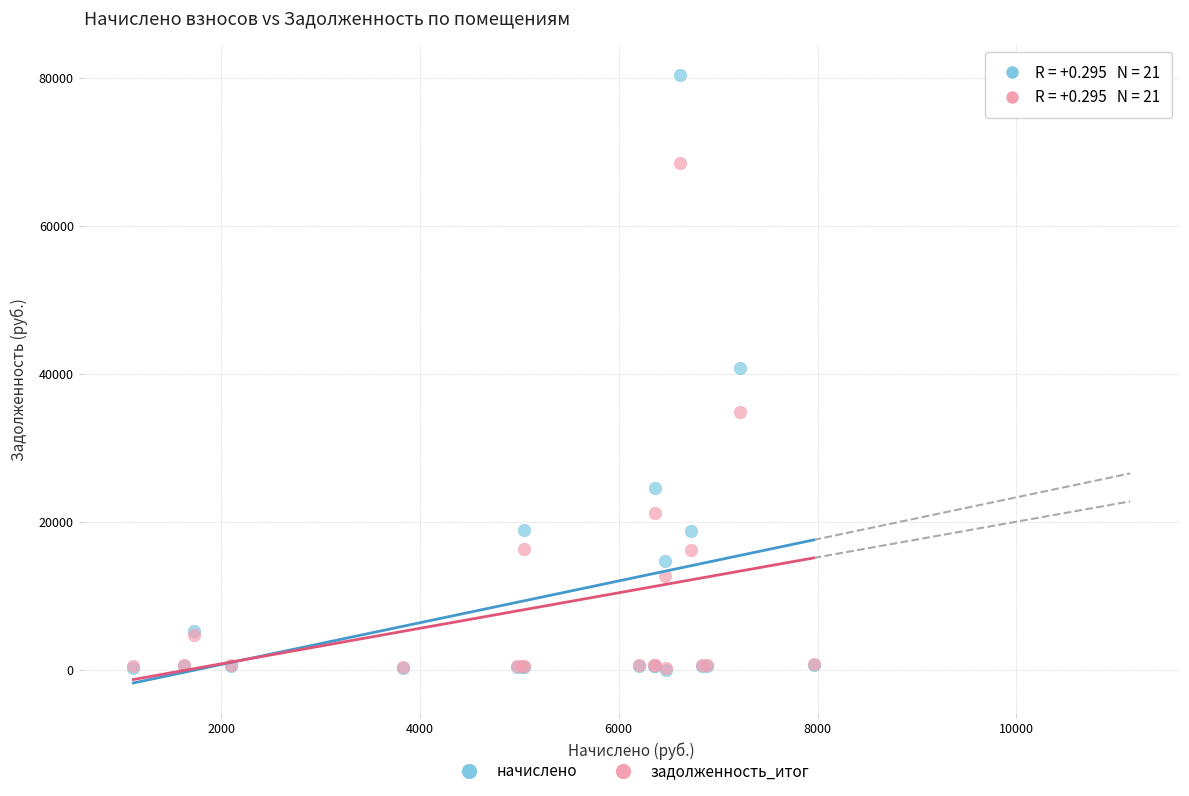

What are all the series names shown in the legend?

начислено, задолженность_итог